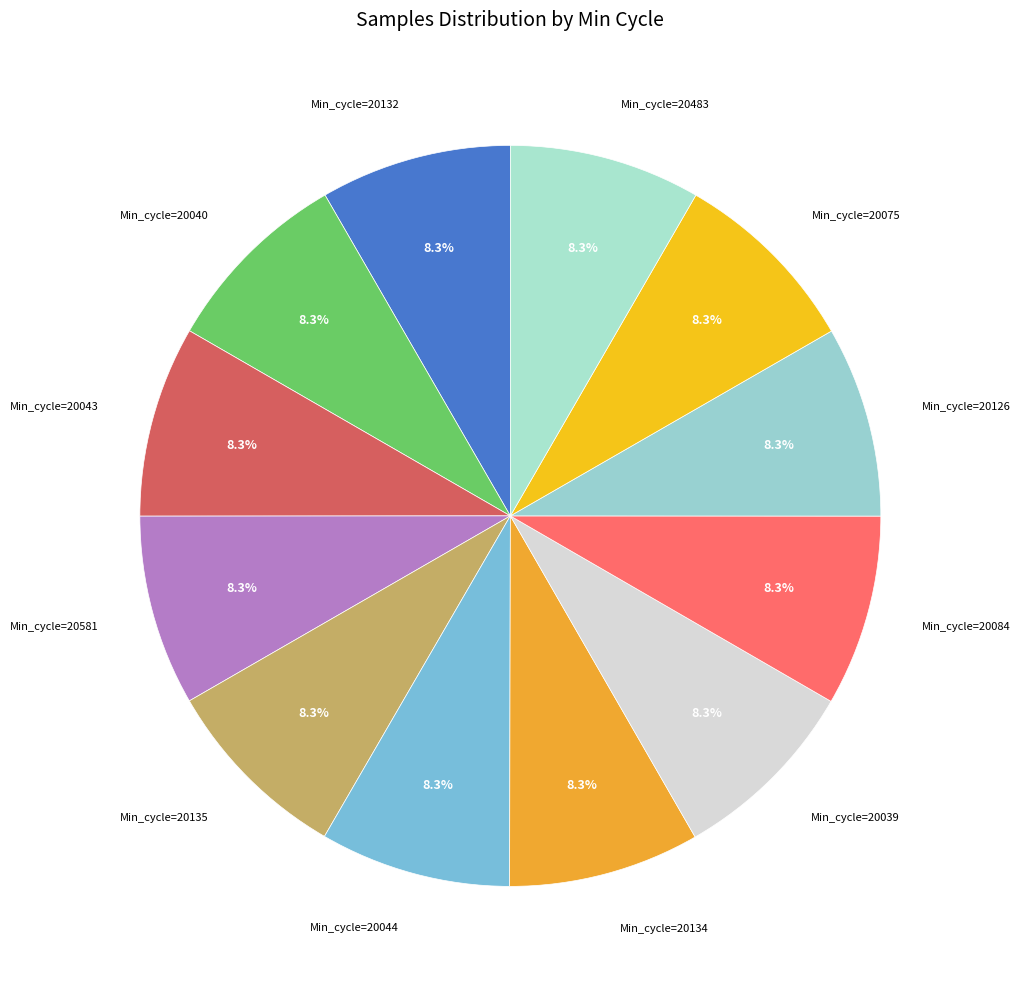

What is the ratio of the value at Min_cycle=20084 to the value at Min_cycle=20043?

1.0